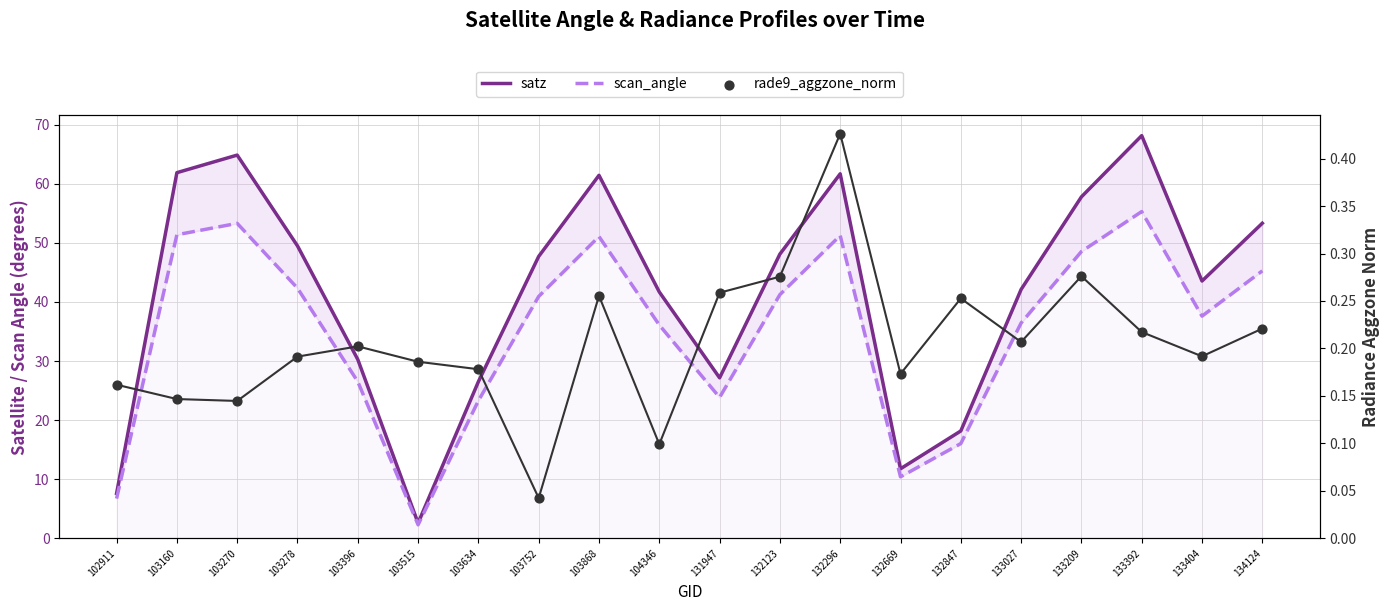

Which series reaches the maximum Y coordinate?

satz